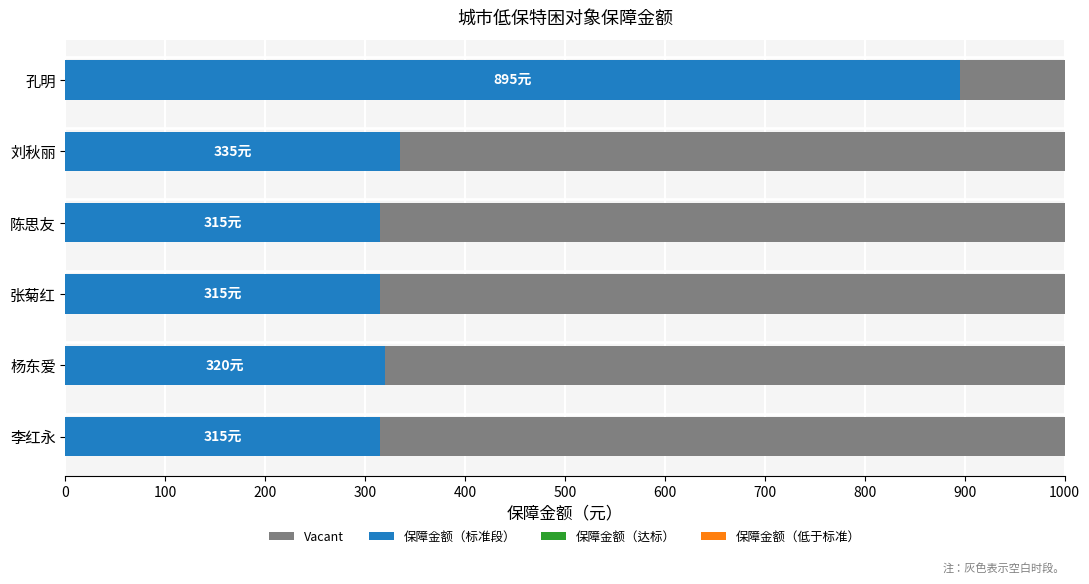

What is the value of the 保障金额 bar at the 4th from the left?

315.0